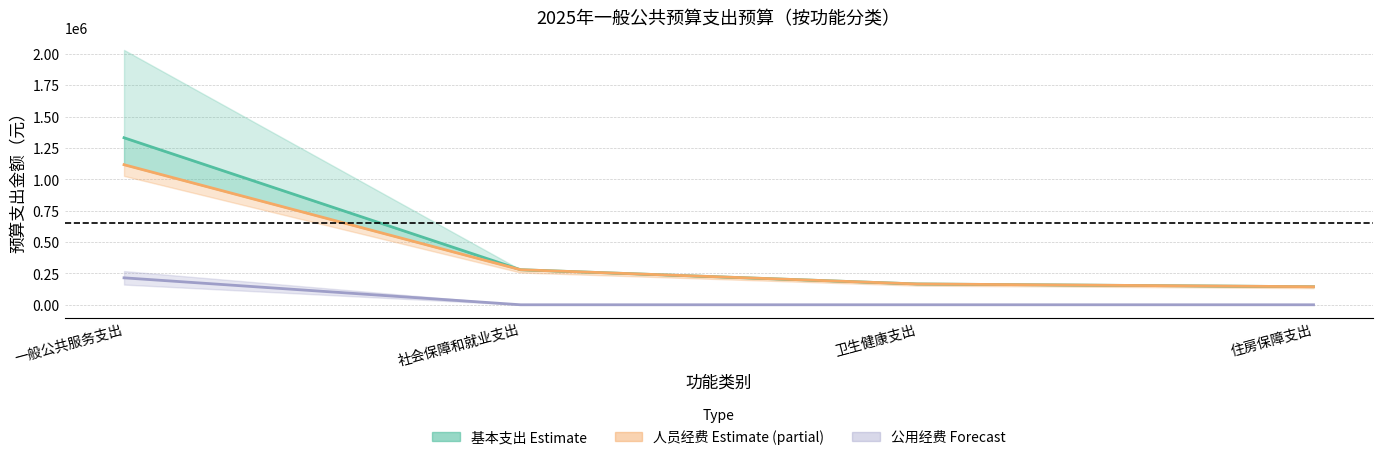

Count the number of categories in the chart.

4